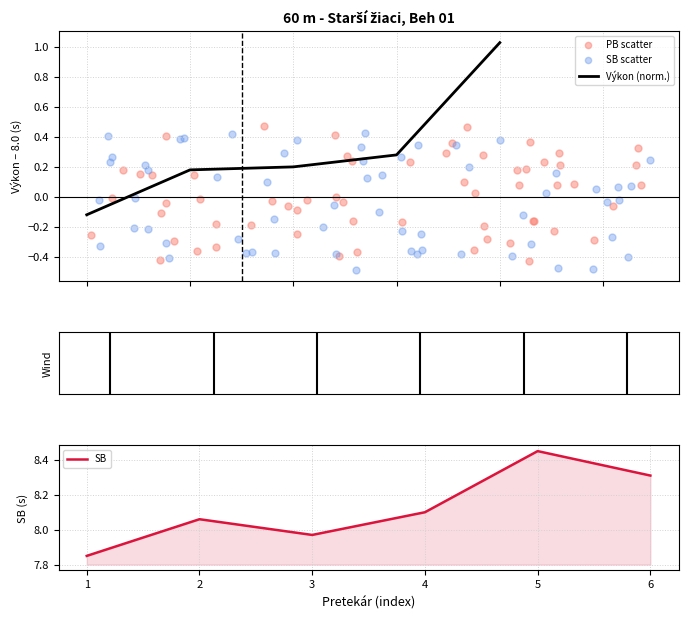

Which category has the highest value in the SB series?

5